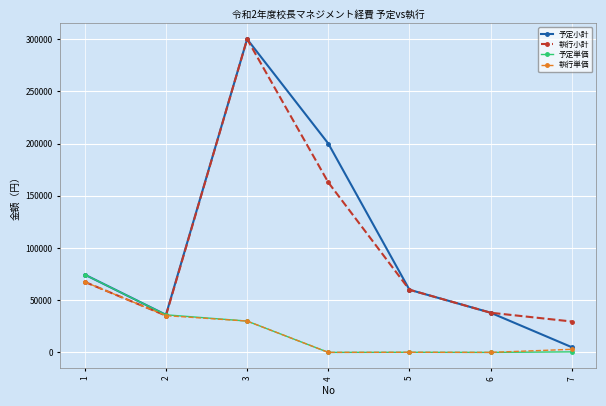

What are all the series names shown in the legend?

予定小計, 執行小計, 予定単価, 執行単価